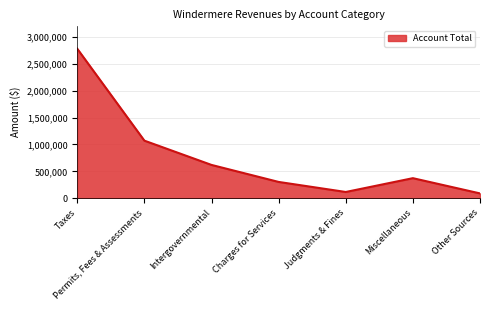

Where is the data nearest to the value 1436067?

Permits, Fees & Assessments